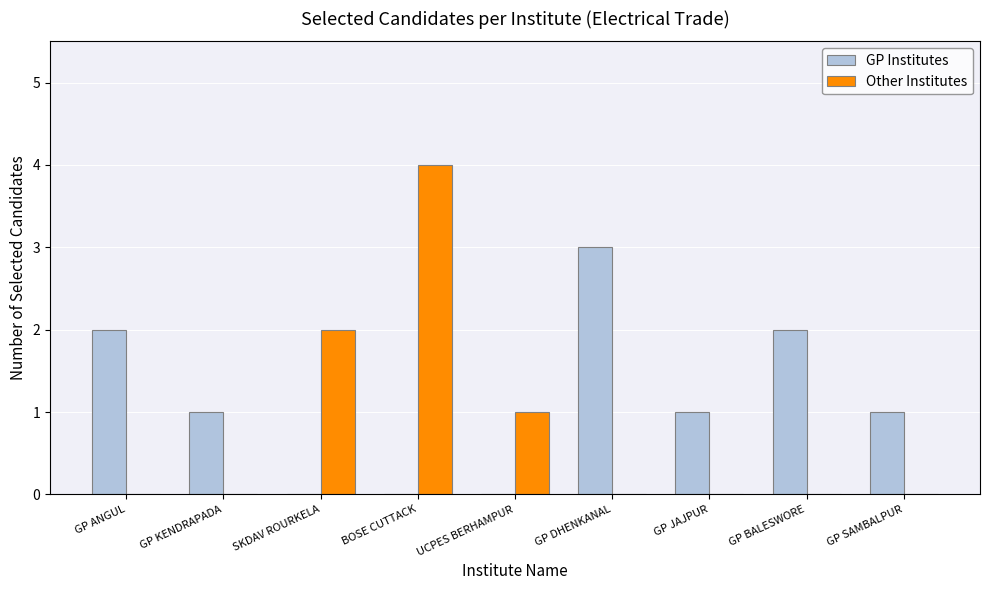

Which series has the largest range (max minus min)?

Other Institutes